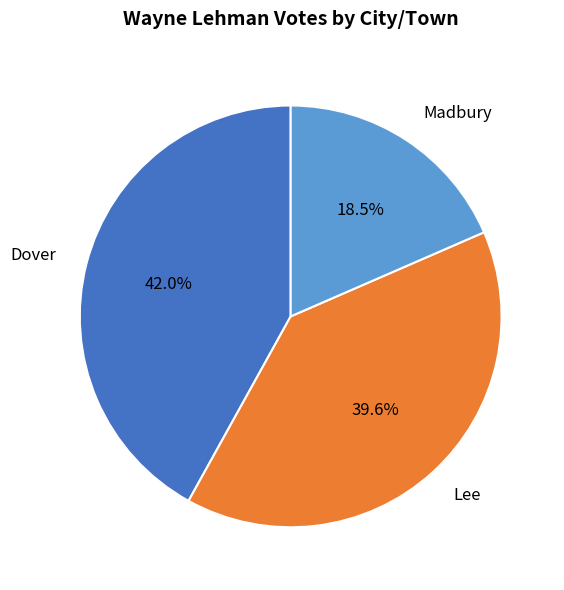

What portion of the pie excludes Lee?

60.4%